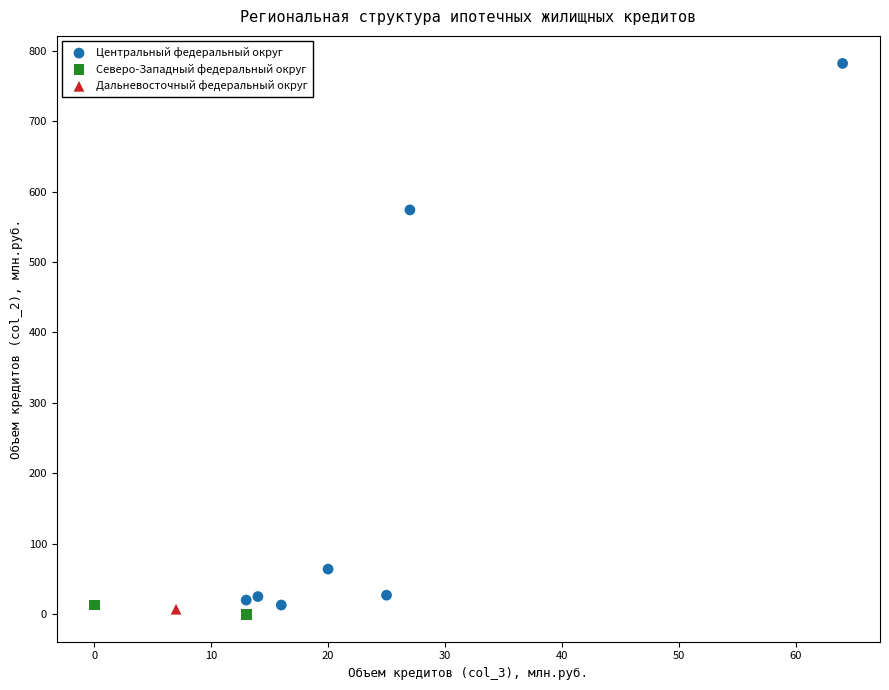

What are all the series names shown in the legend?

Центральный федеральный округ, Северо-Западный федеральный округ, Дальневосточный федеральный округ